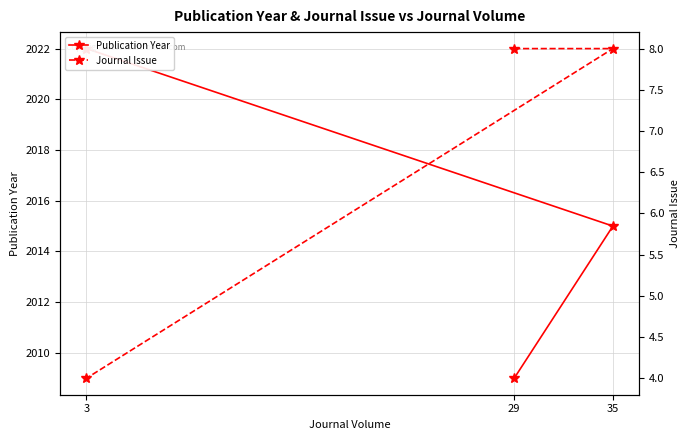

Does the chart display data point markers on the line(s)?

Yes